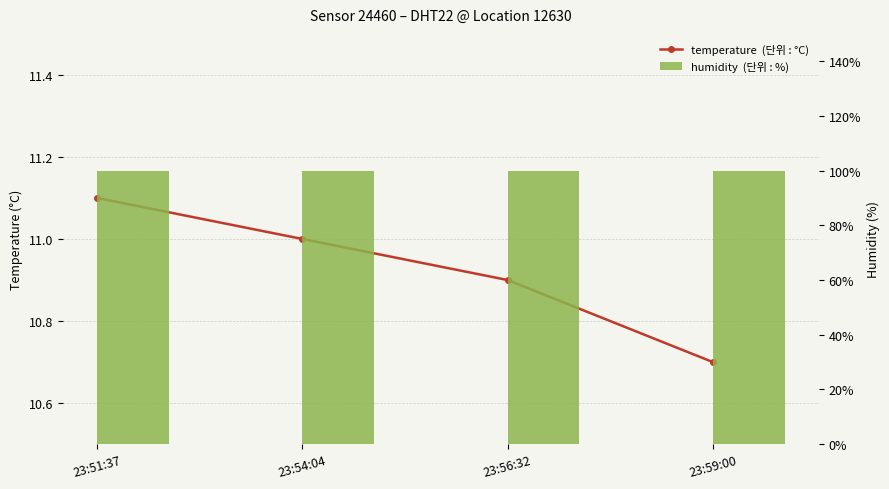

Which category has the lowest value in the temperature  (단위 : °C) series?

23:59:00